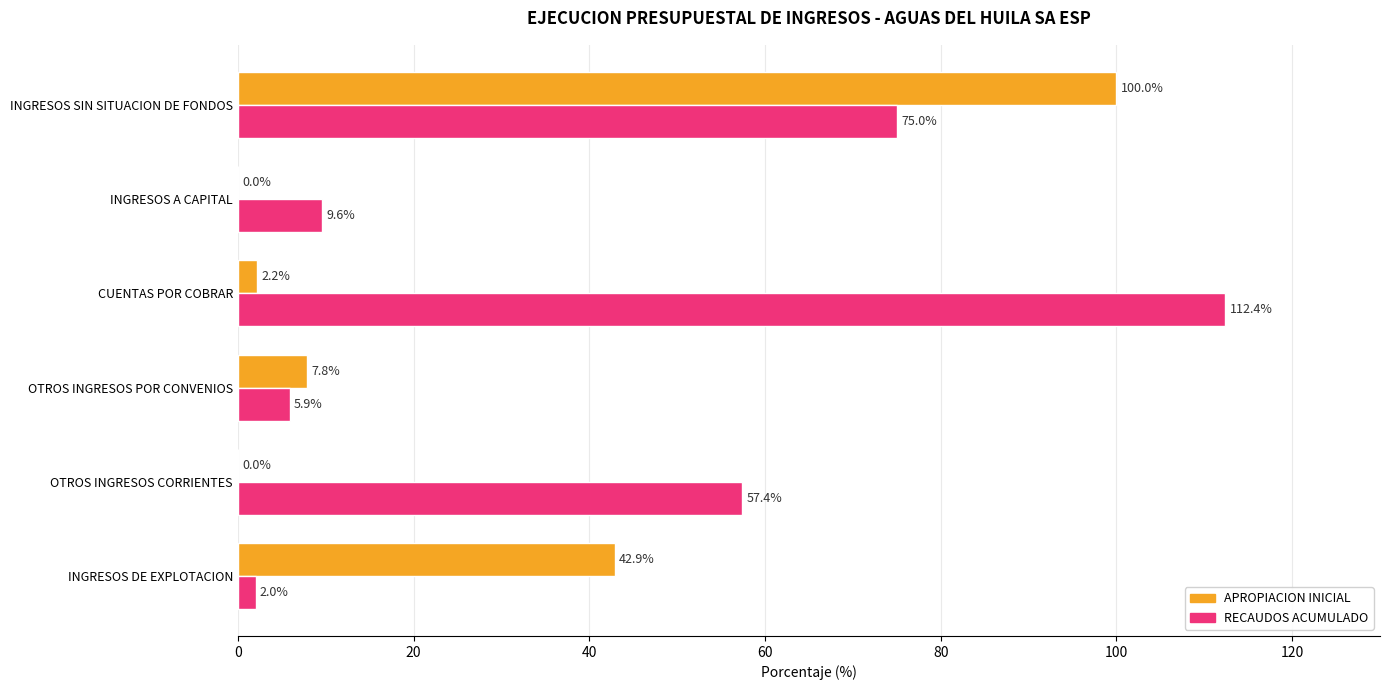

How many data points does each series have?

6